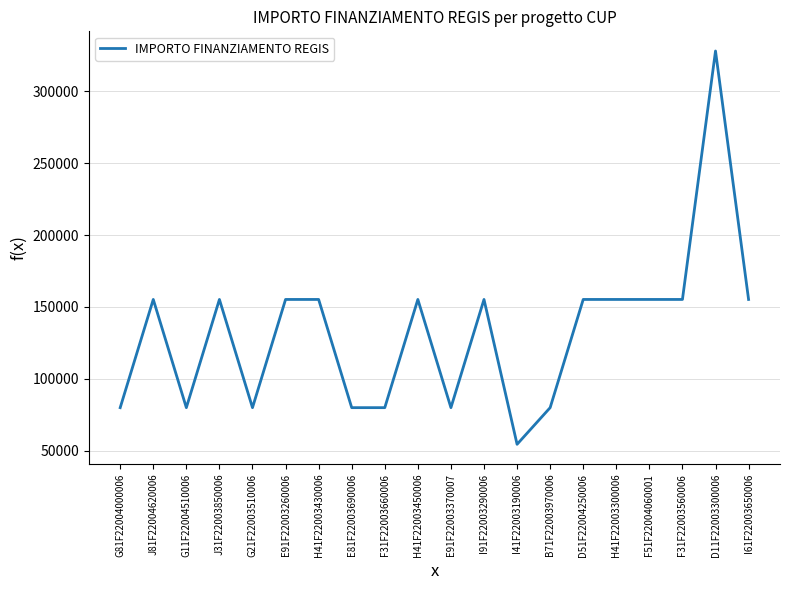

Is it true that the value at J31F22003850006 is 155234?

True